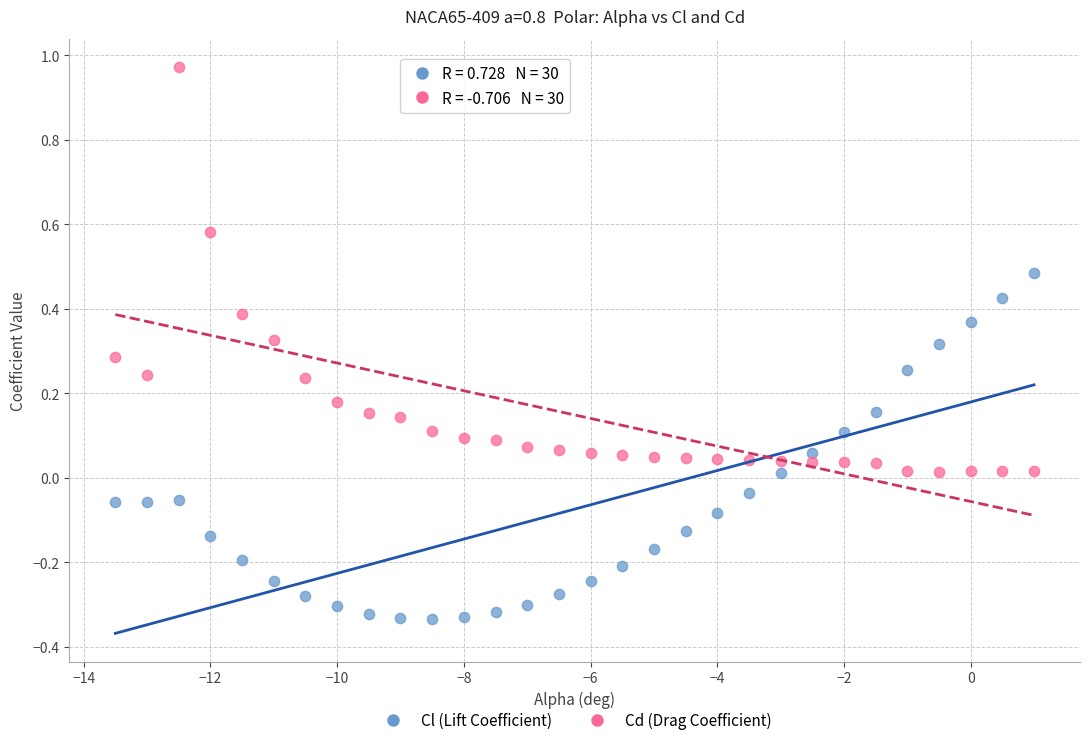

Which series has the widest spread of Y values?

Cd (Drag Coefficient)